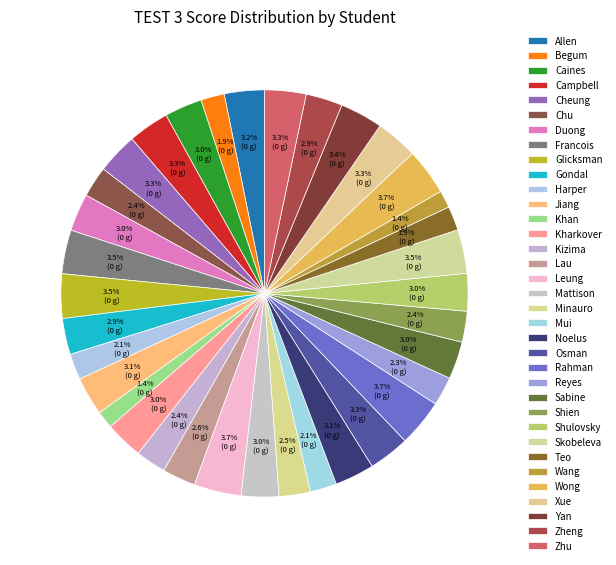

Does Khan represent more than half of the total?

No